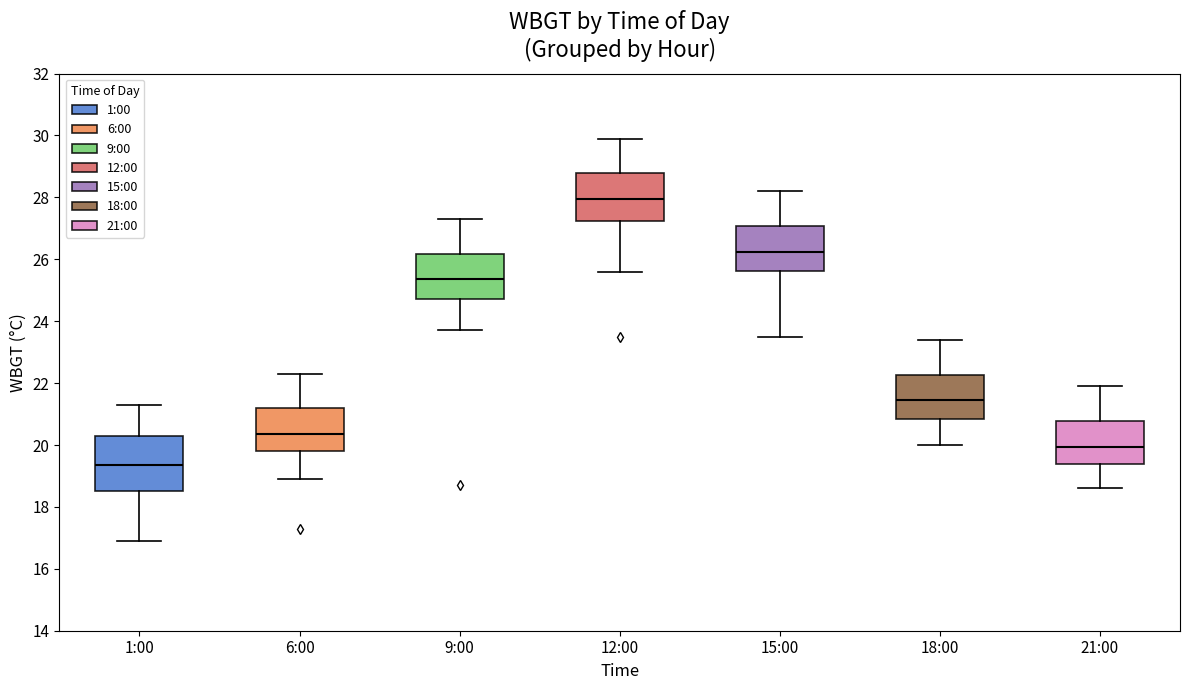

Reading left to right, read every box against the y-axis: the position of its median line, the range the box covers, and the ends of its whiskers. The values are not printed on the chart, so give them approximately, as read against the axis.

1:00: median 19.4, box 18.6 to 20.2, whiskers 17.0 to 21.4
6:00: median 20.4, box 19.8 to 21.2, whiskers 19.0 to 22.4
9:00: median 25.4, box 24.8 to 26.2, whiskers 23.8 to 27.4
12:00: median 28.0, box 27.2 to 28.8, whiskers 25.6 to 30.0
15:00: median 26.2, box 25.6 to 27.0, whiskers 23.6 to 28.2
18:00: median 21.4, box 20.8 to 22.2, whiskers 20.0 to 23.4
21:00: median 20.0, box 19.4 to 20.8, whiskers 18.6 to 22.0